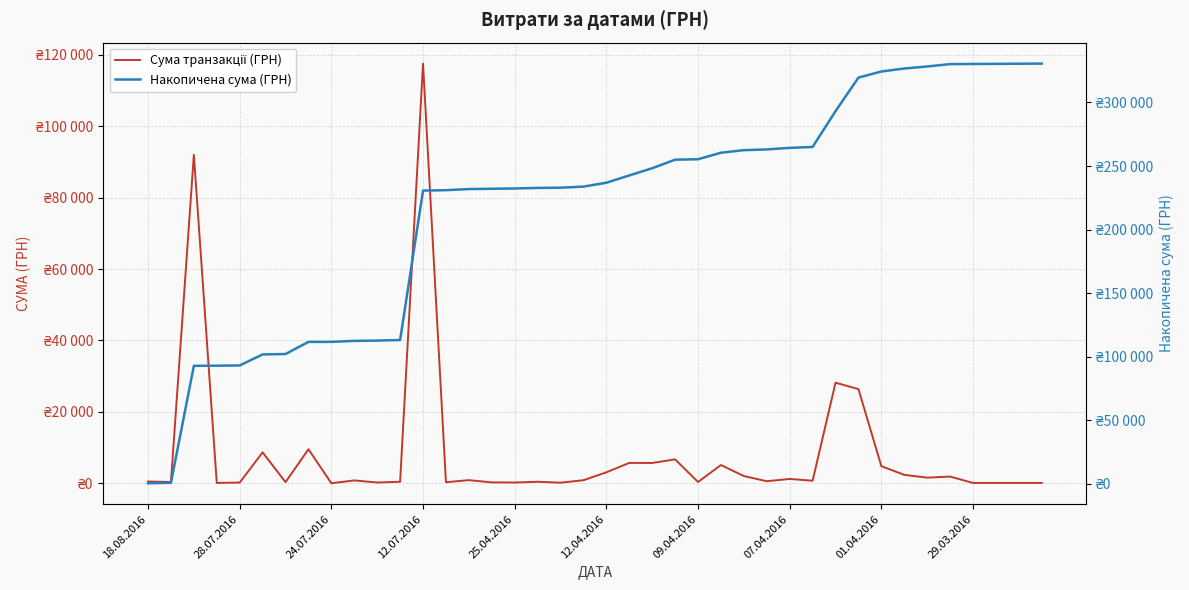

How many series are shown in this chart?

2